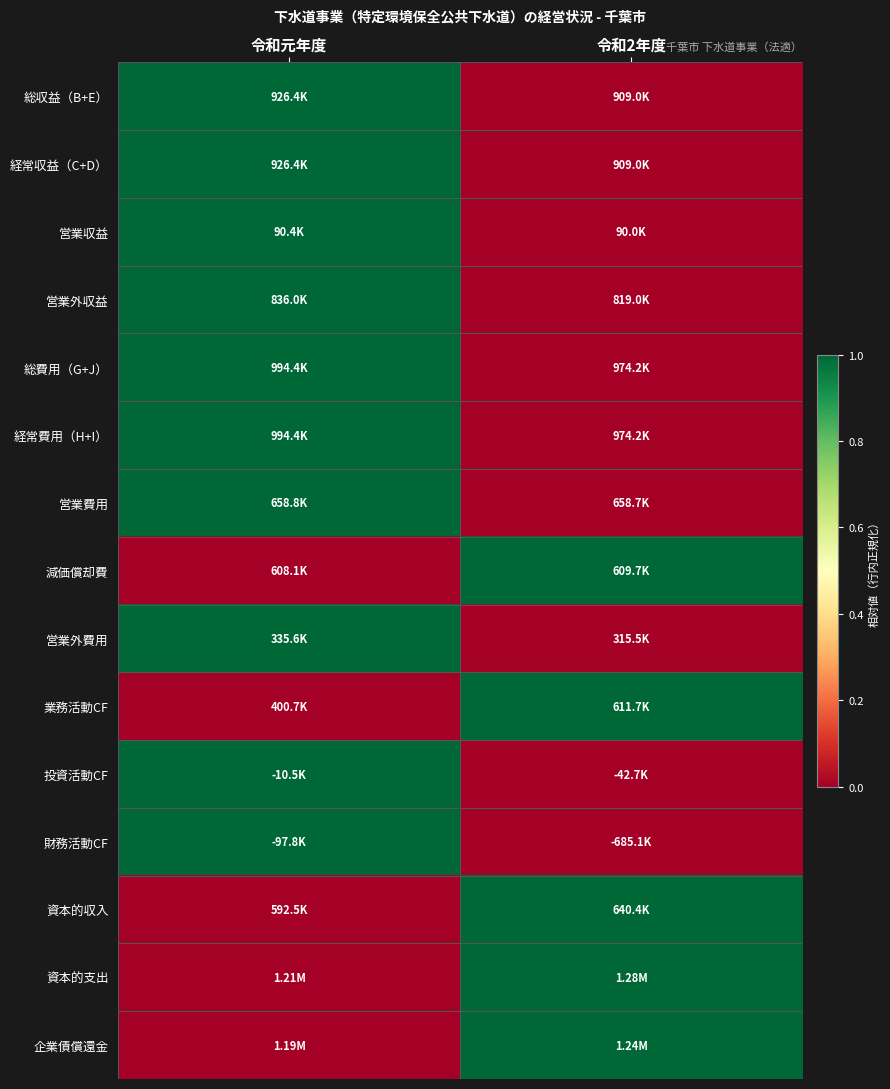

Which has a higher value, 令和元年度 or 令和2年度?

令和元年度